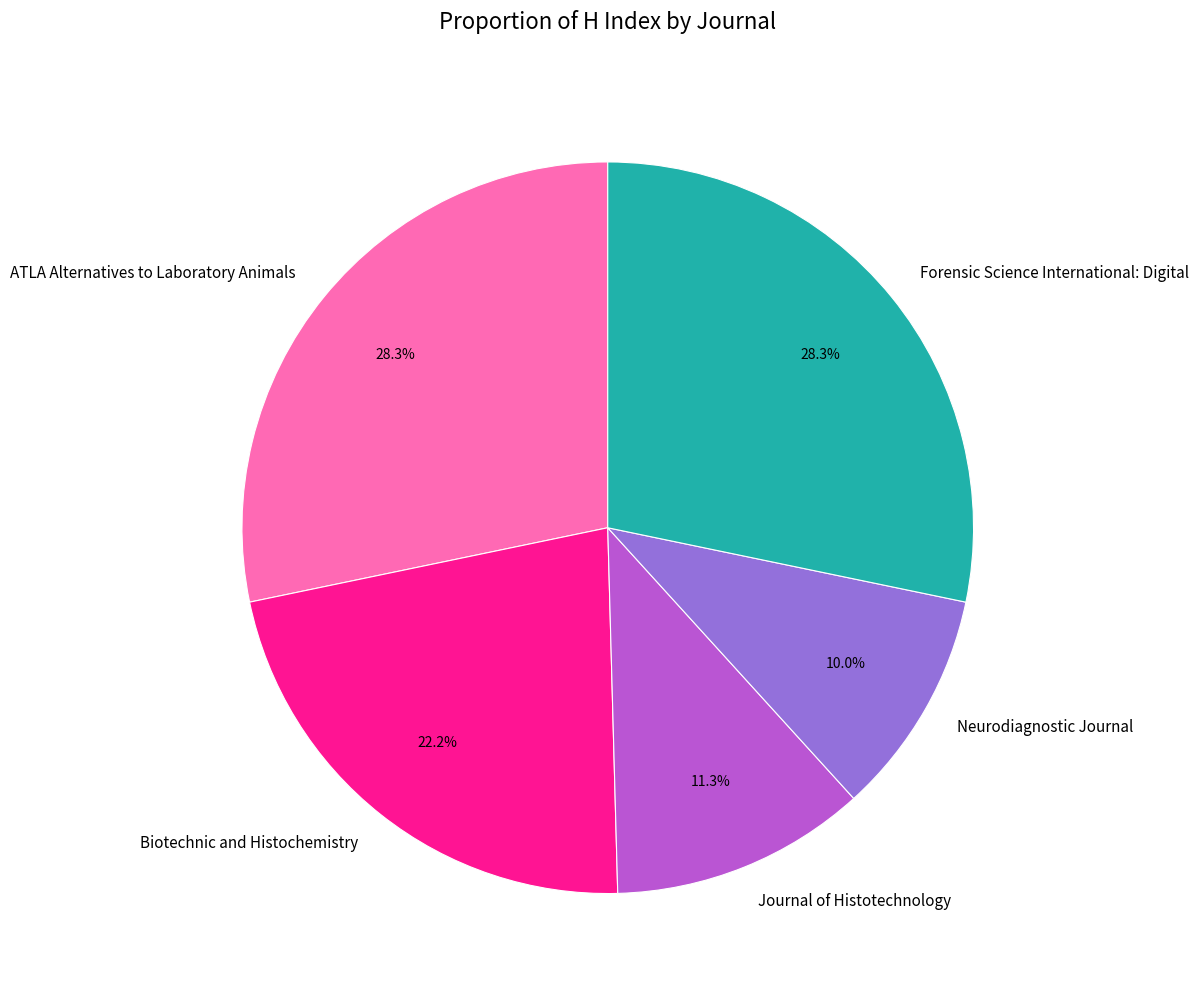

Which category has the smallest portion of the pie?

Neurodiagnostic Journal